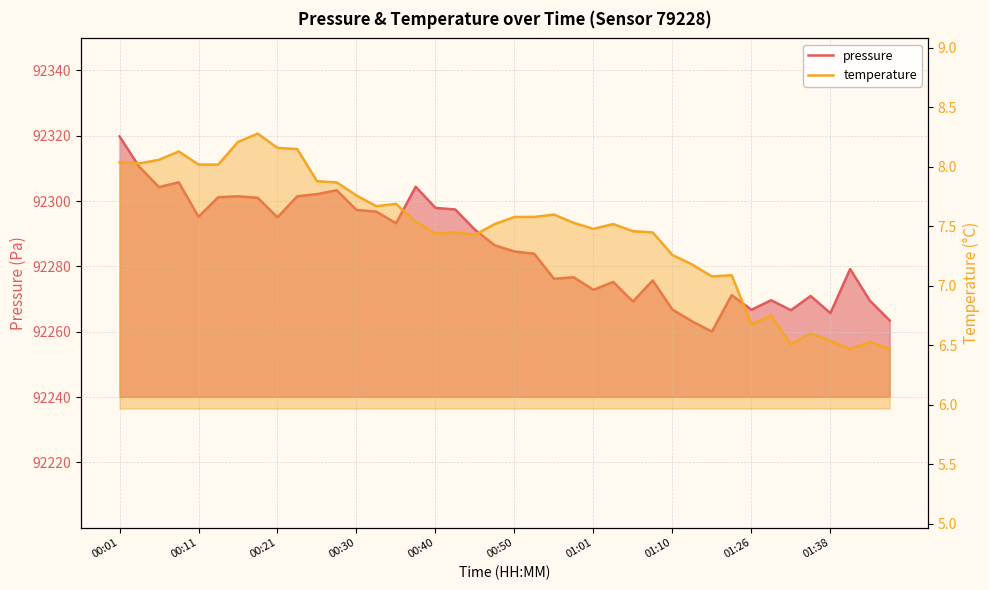

Where does the pressure series first go above 92286?

00:01